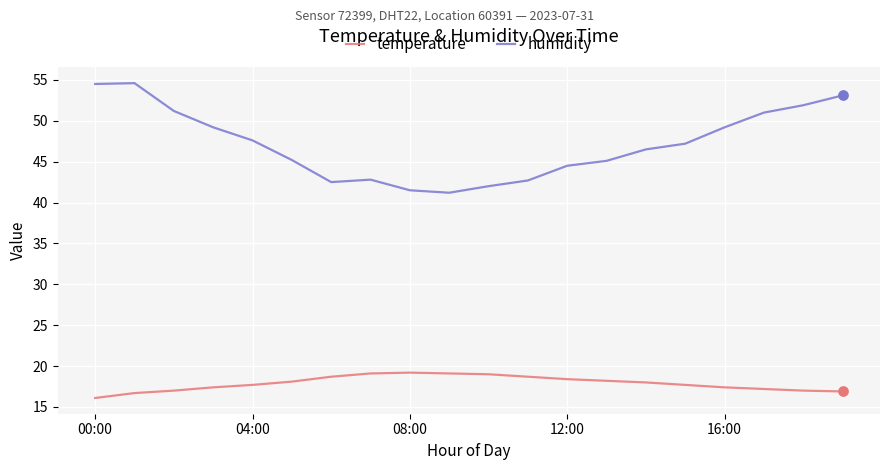

Which series has the largest range (max minus min)?

humidity